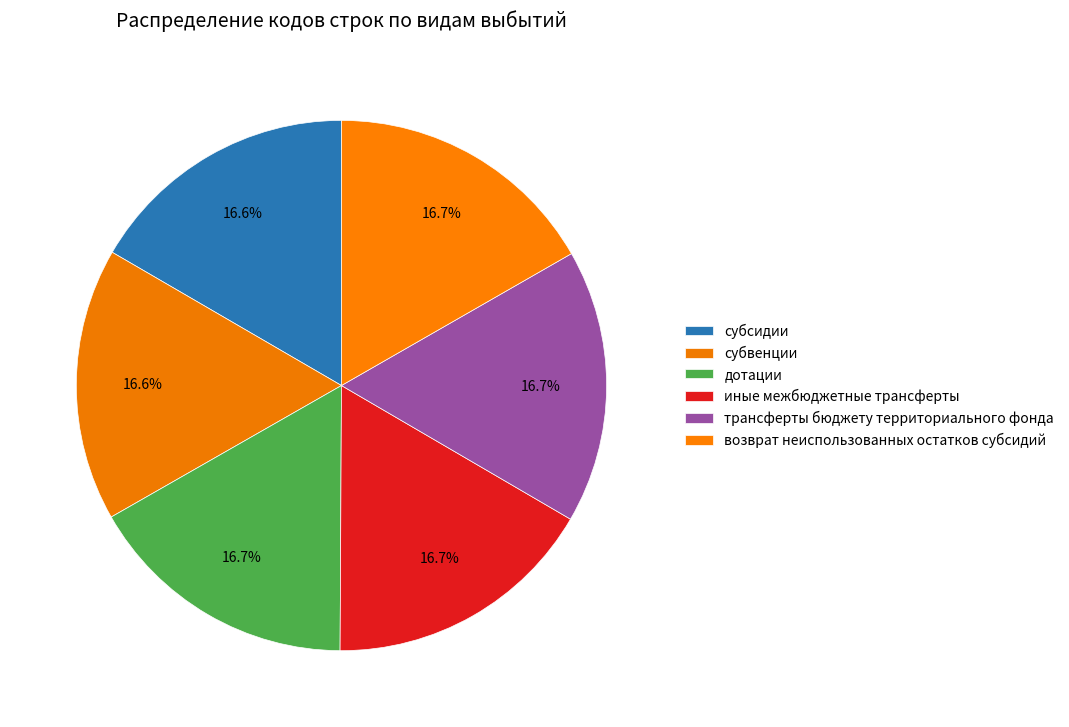

Between иные межбюджетные трансферты and трансферты бюджету территориального фонда, which is larger?

трансферты бюджету территориального фонда